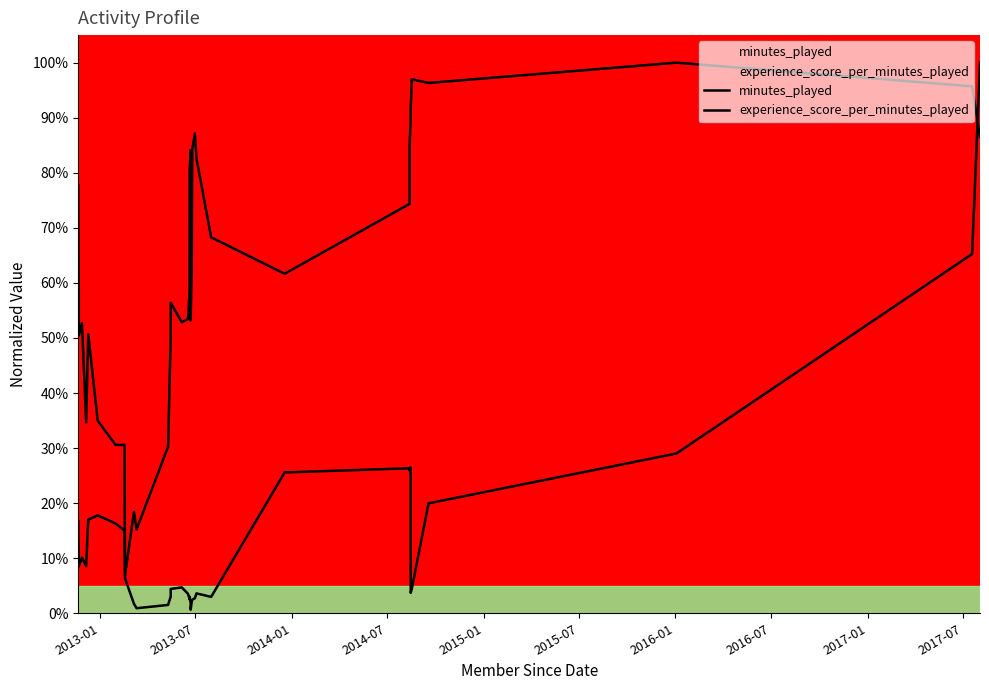

What is the value of the minutes_played point at the 39th from the left?

65.2